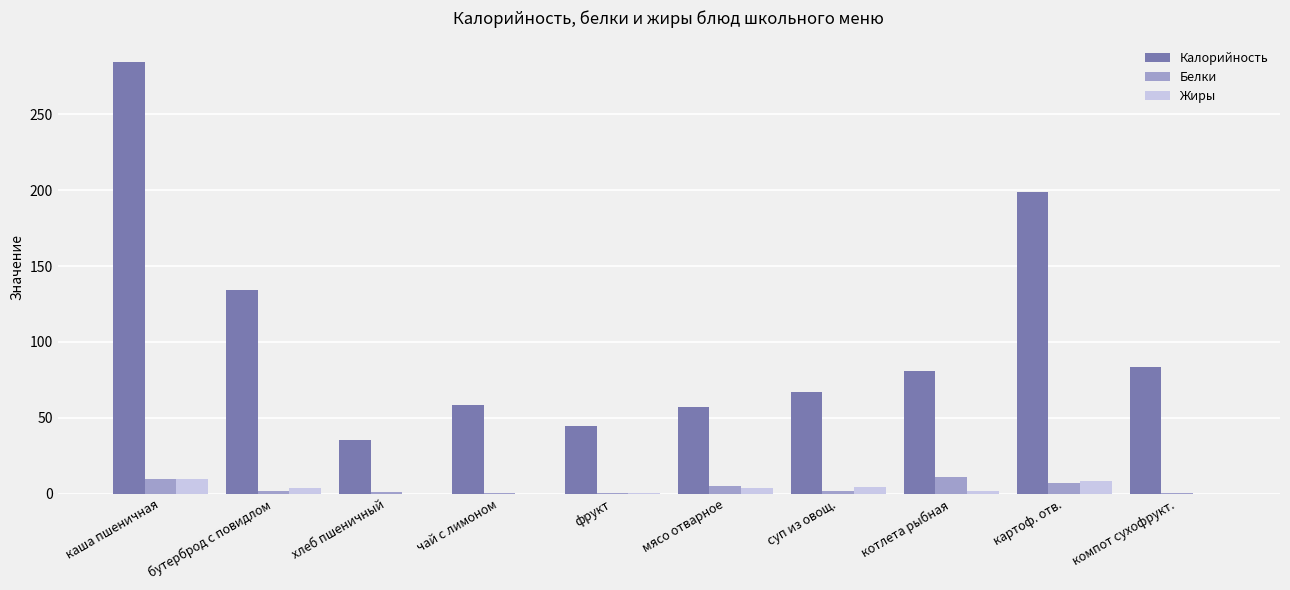

Which category has the highest value in the Калорийность series?

каша пшеничная